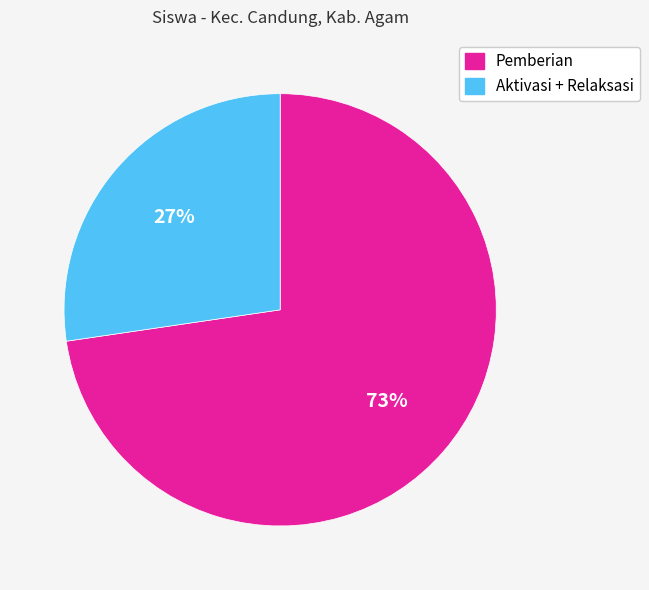

How many segments does this pie chart have?

2